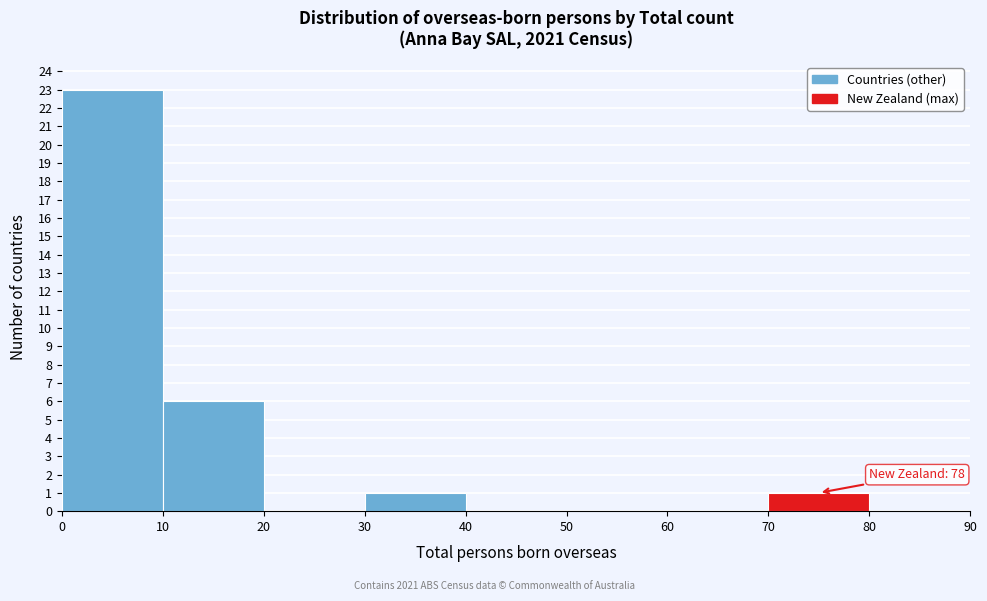

Over which range of the x-axis is the bar tallest?

0 to 10